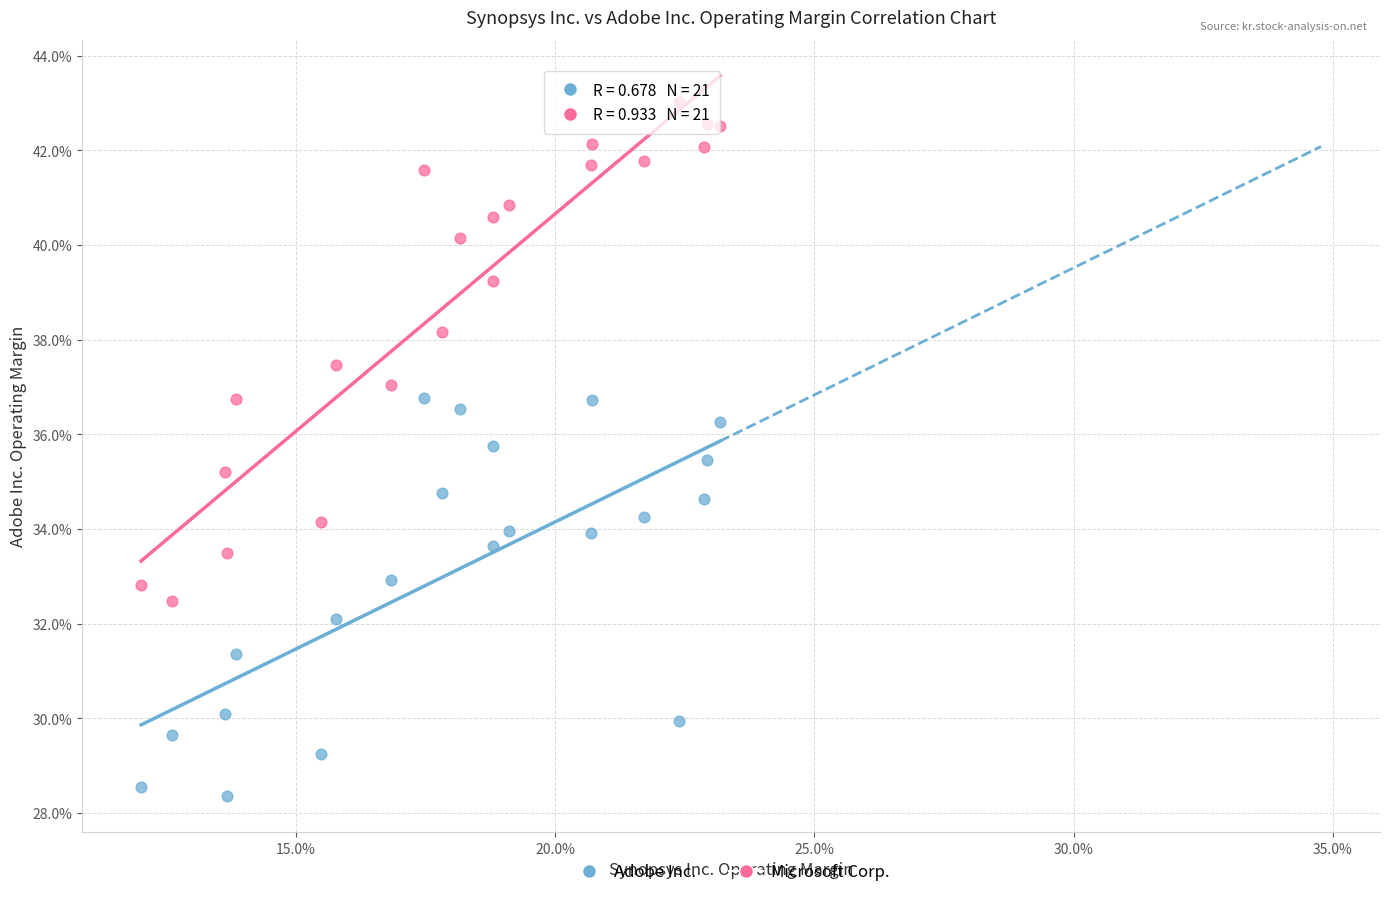

What are all the series names shown in the legend?

Adobe Inc., Microsoft Corp.